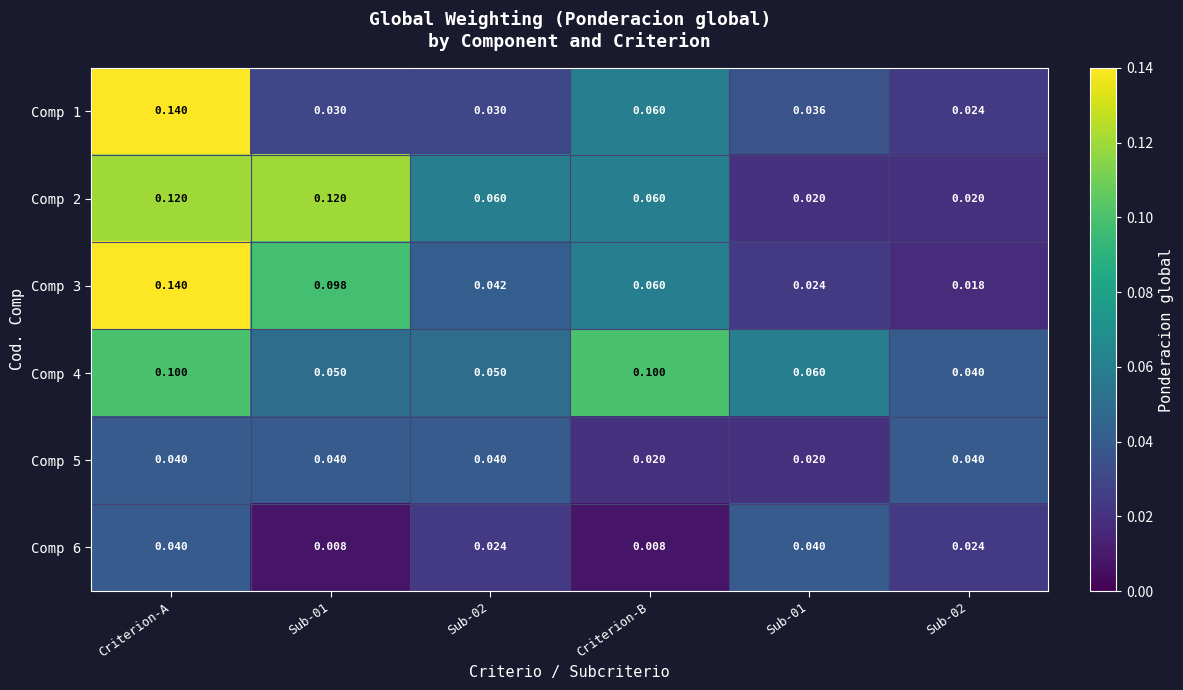

What is the spread (max minus min) of values at Criterion-B?

0.1